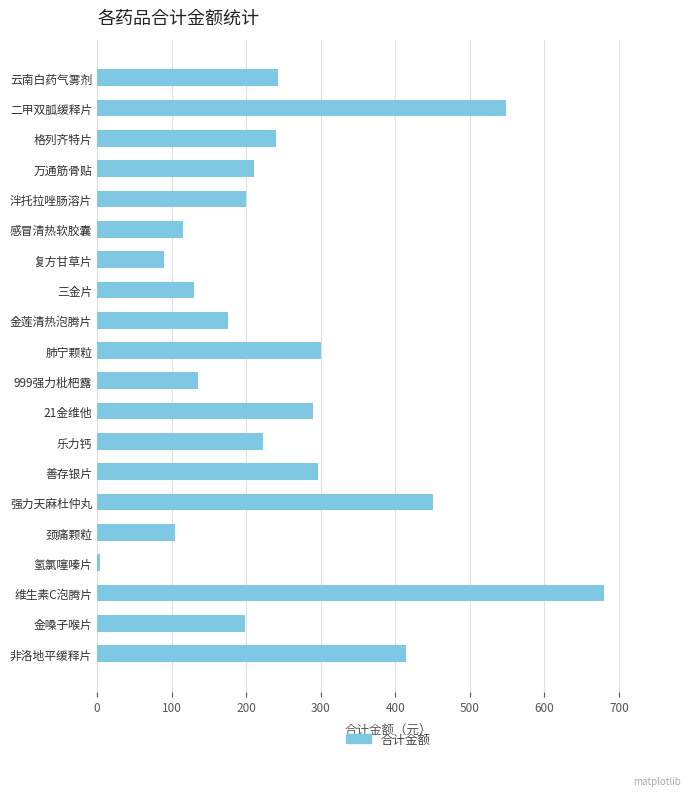

At which category does the chart reach its minimum across all series?

氢氯噻嗪片